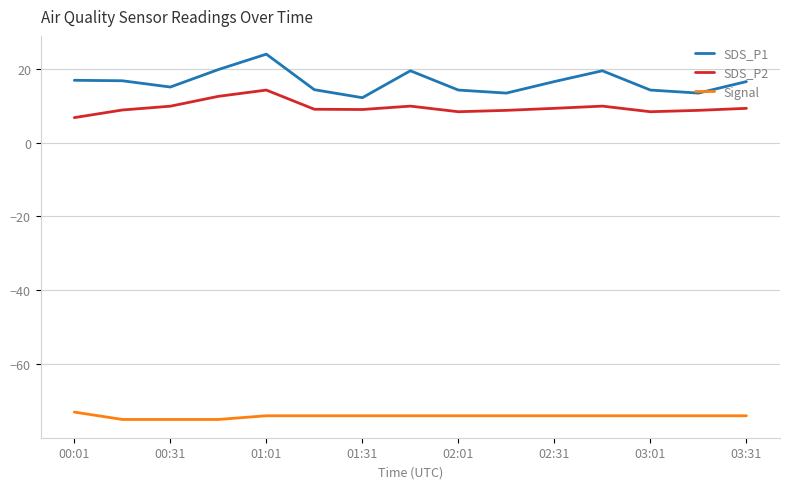

Which series has the widest spread of values?

SDS_P1